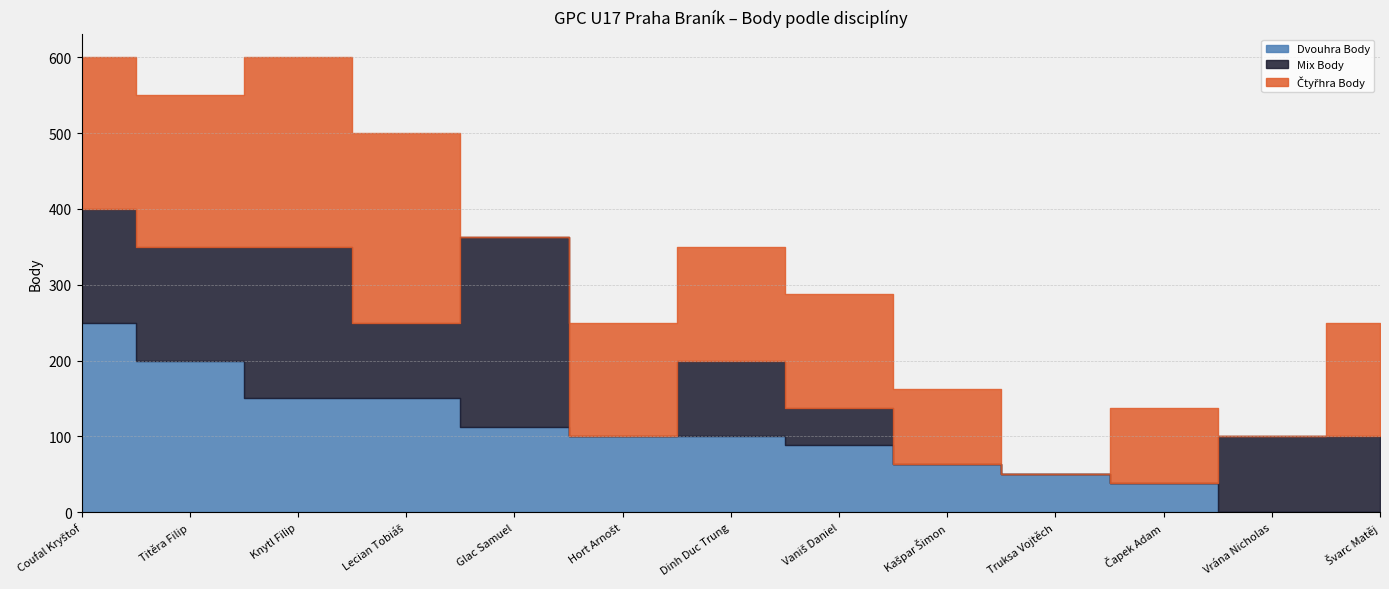

Reading left to right, transcribe all the data shown in this chart.

Dvouhra Body: 250	200	150	150	113	100	100	88	63	50	38	0	0
Mix Body: 150	150	200	100	250	0	100	50	0	0	0	100	100
Čtyřhra Body: 200	200	250	250	0	150	150	150	100	0	100	0	150